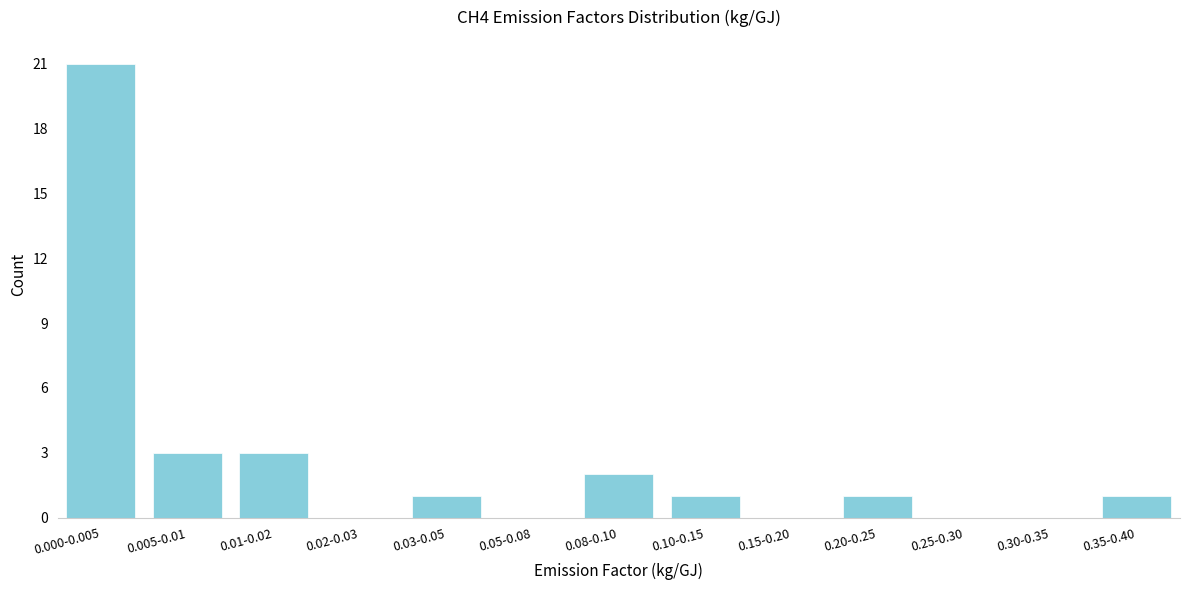

Reading right to left, transcribe all the data shown in this chart.

0.35-0.40=1	0.30-0.35=0	0.25-0.30=0	0.20-0.25=1	0.15-0.20=0	0.10-0.15=1	0.08-0.10=2	0.05-0.08=0	0.03-0.05=1	0.02-0.03=0	0.01-0.02=3	0.005-0.01=3	0.000-0.005=21